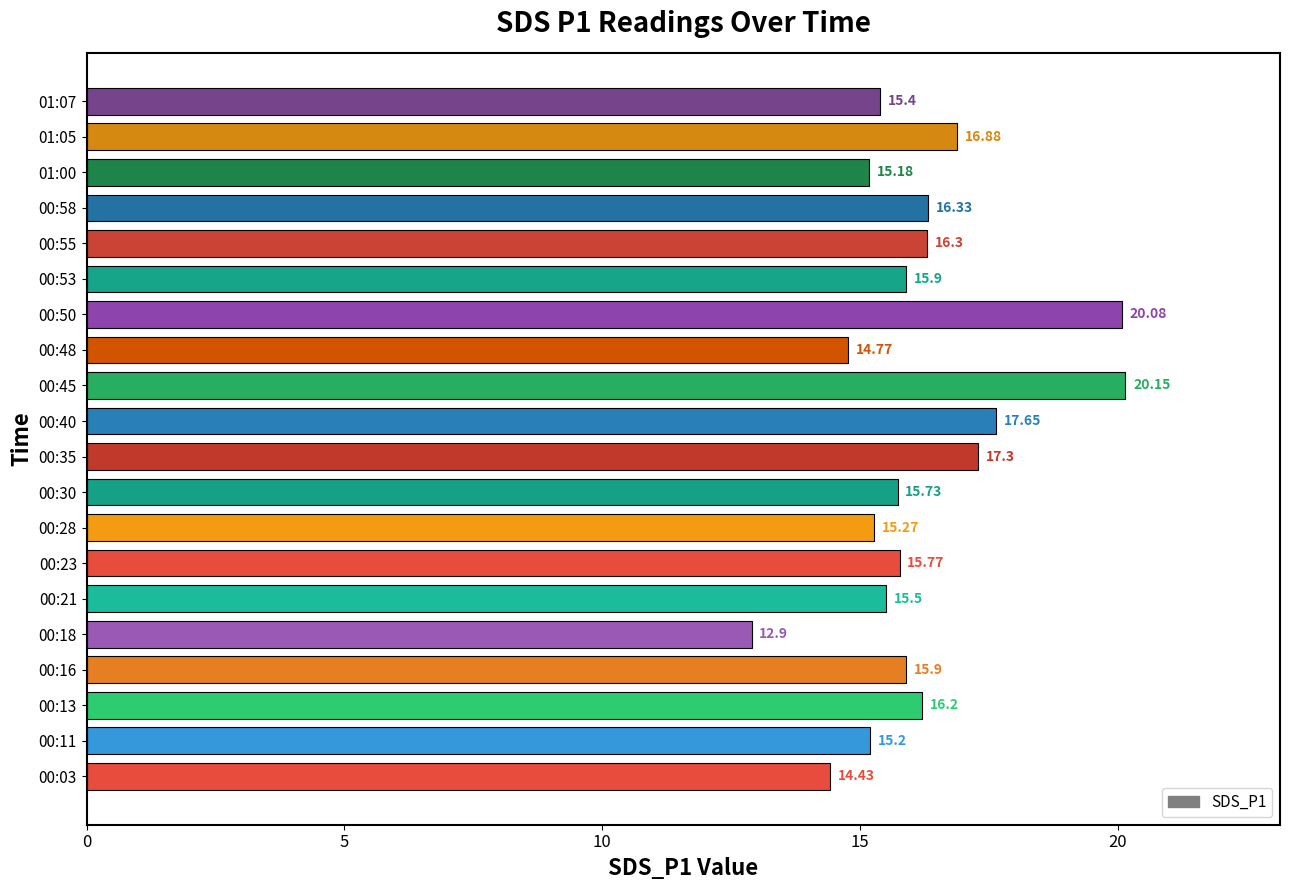

Approximately how many times larger is the value at 00:03 compared to 00:35?

0.8